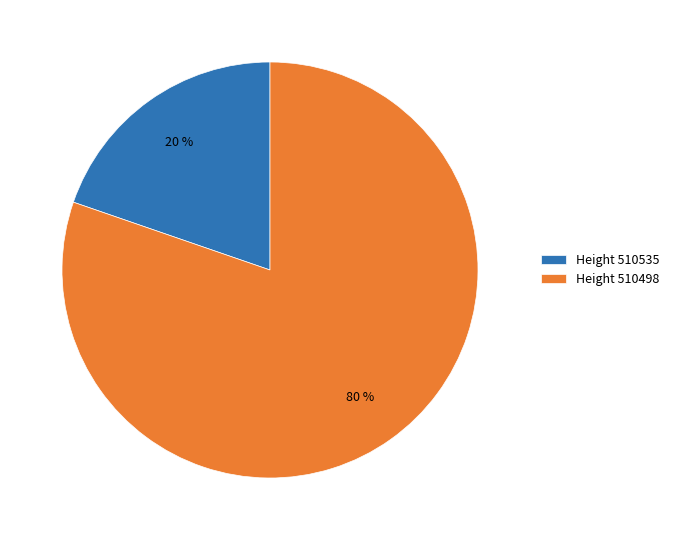

Which has a higher value, Height 510535 or Height 510498?

Height 510498